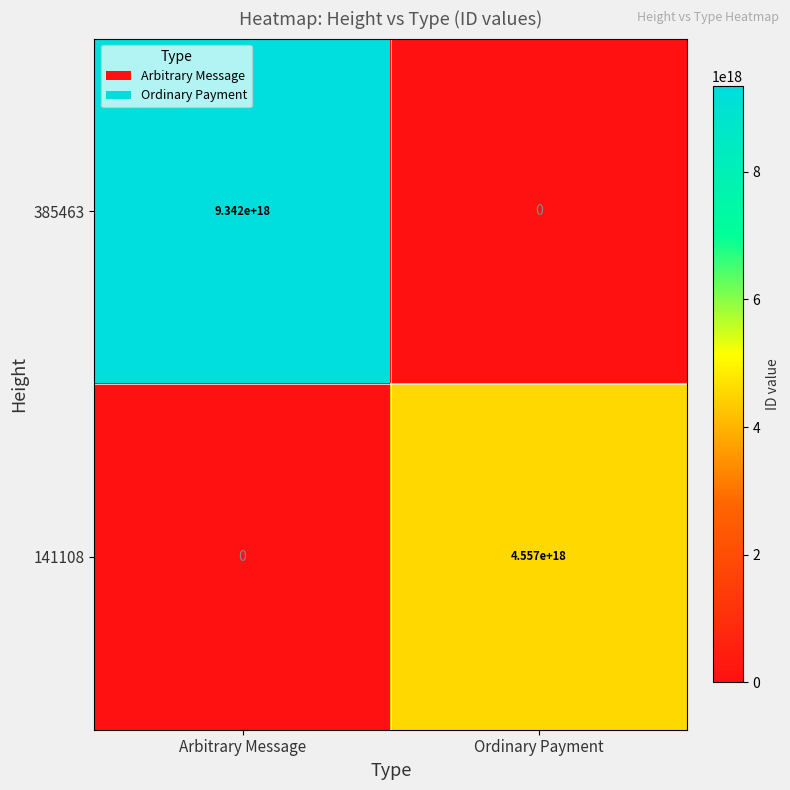

The value of 385463 at Arbitrary Message is 4617252476811537408. True or false?

False